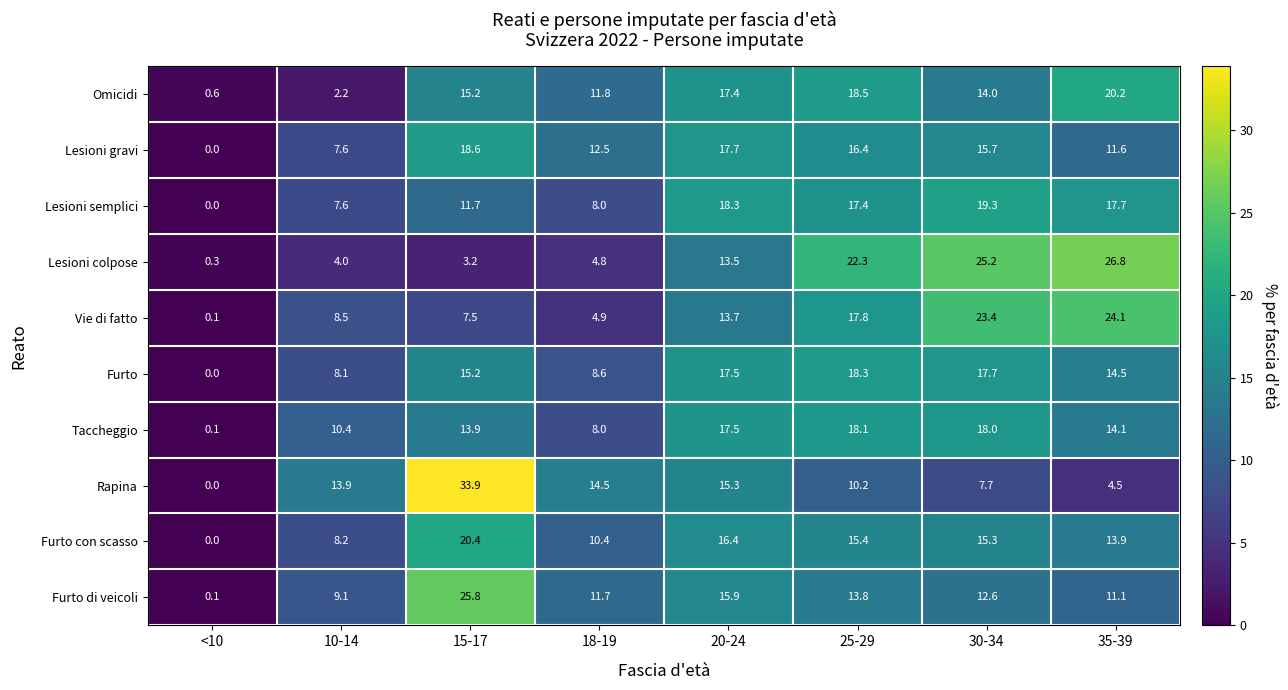

Which category has the highest value across all series?

15-17